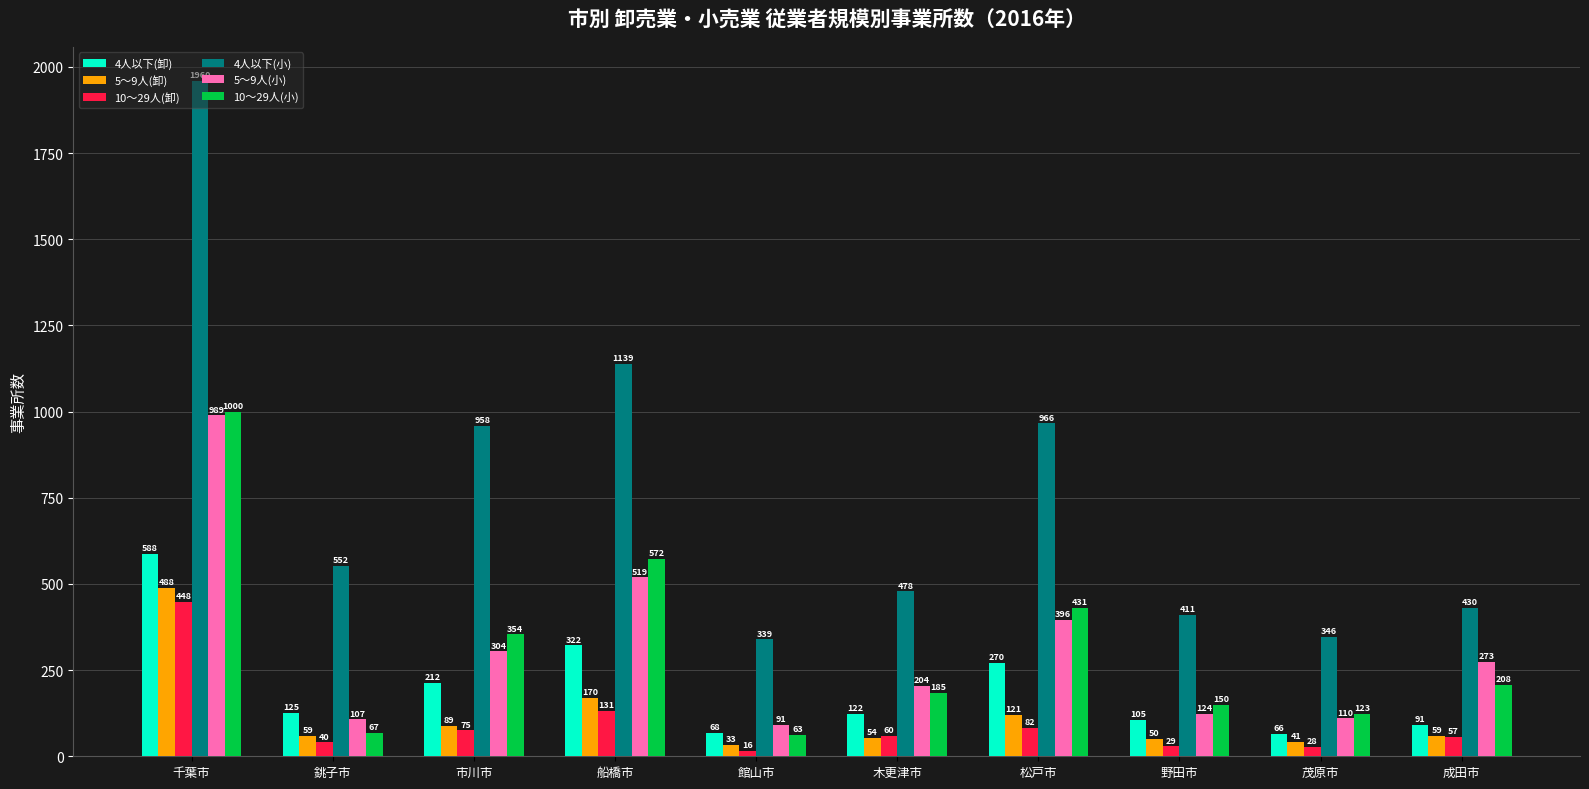

How many bars are there in each group?

6